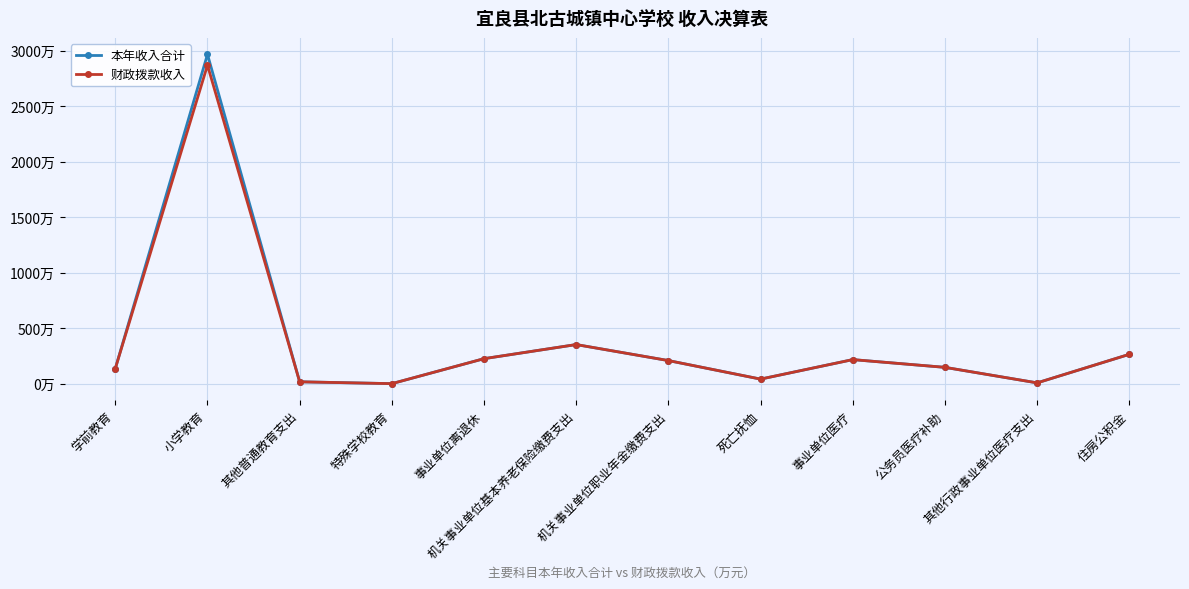

What is the label of the 2nd point from the left?

小学教育